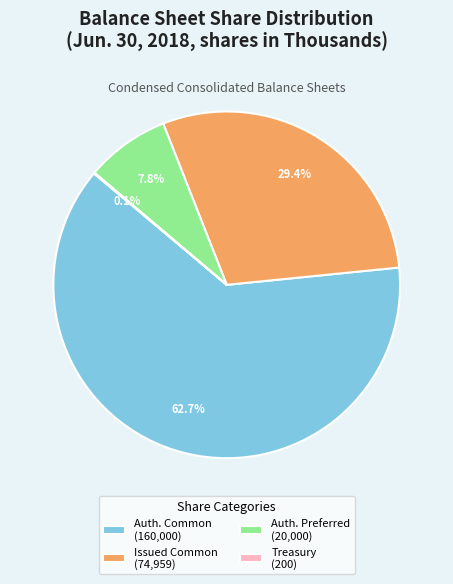

Which slice is the largest?

Auth. Common (160,000)